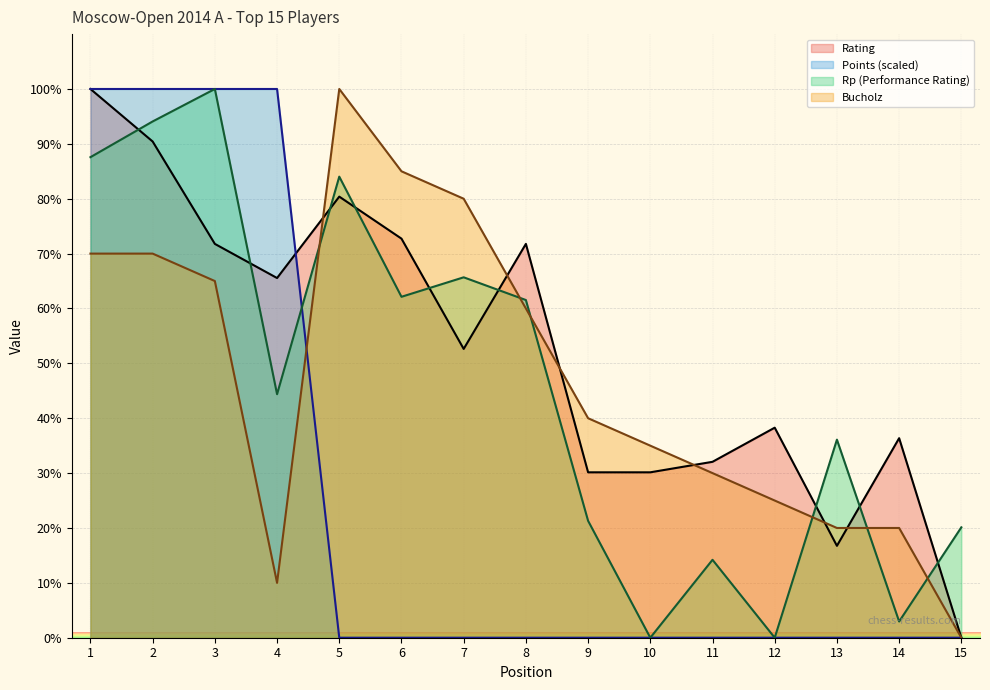

Where is the first local maximum for Rp?

3